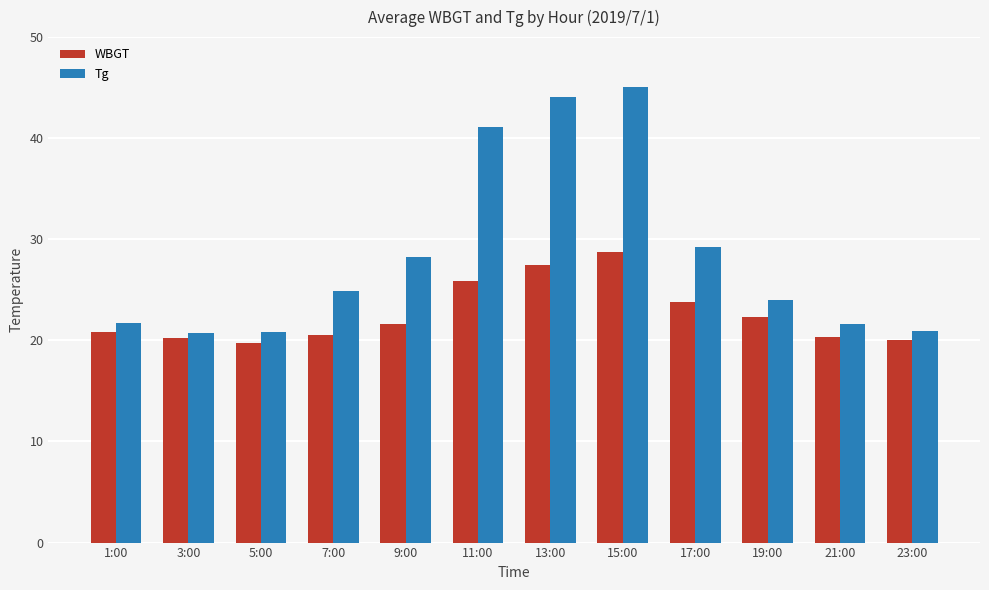

Are the bars grouped side by side (vs. stacked)?

Yes